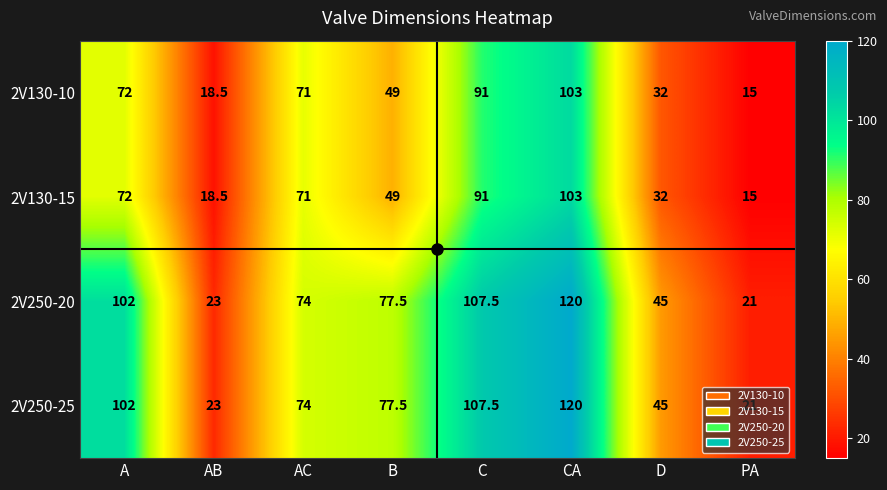

What is the sum of the 2V250-25 values at B and CA?

197.5